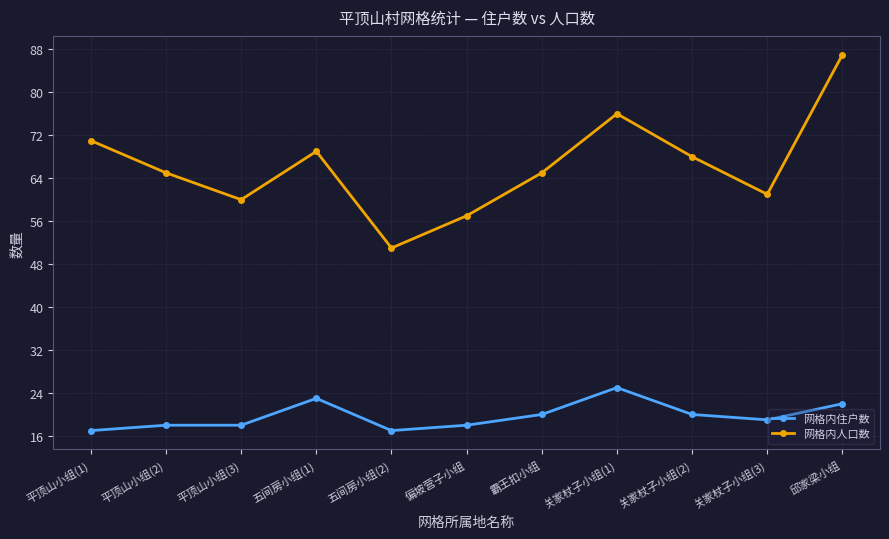

Where does the 网格内人口数 series first go above 65?

平顶山小组(1)